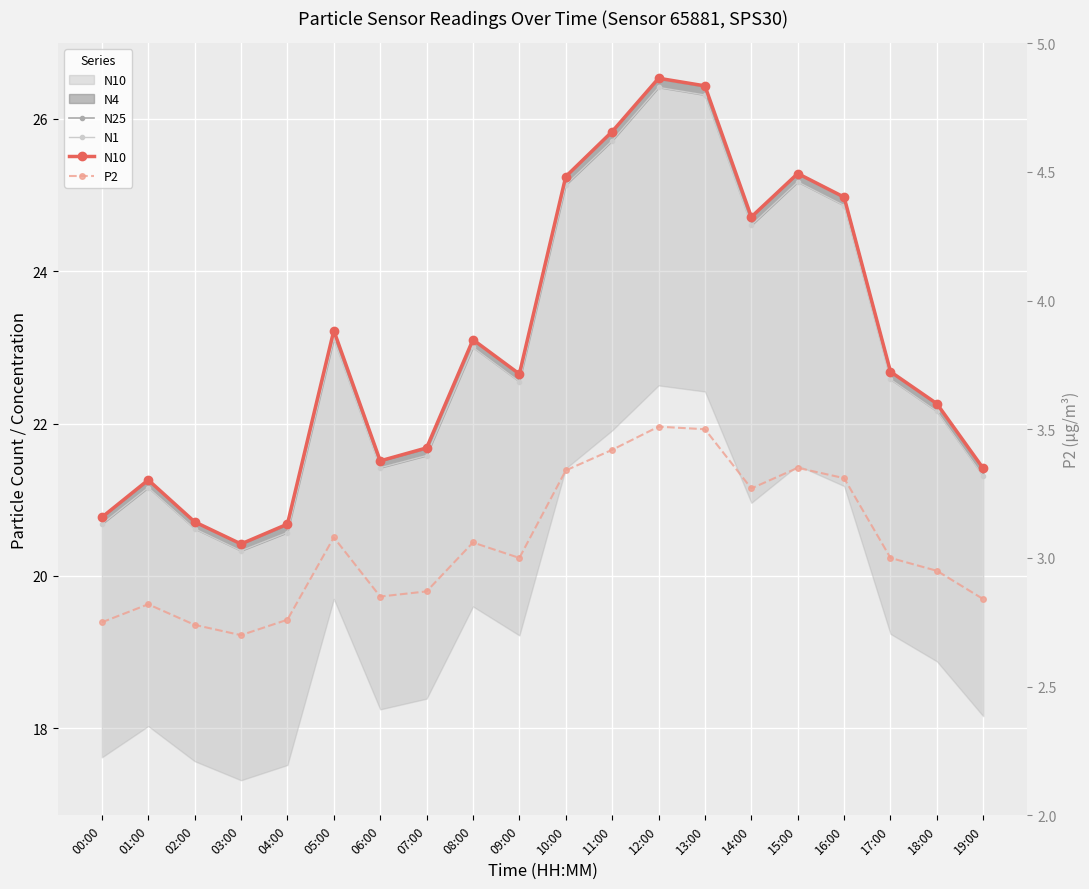

How many data points in N25 are less than 22?

8